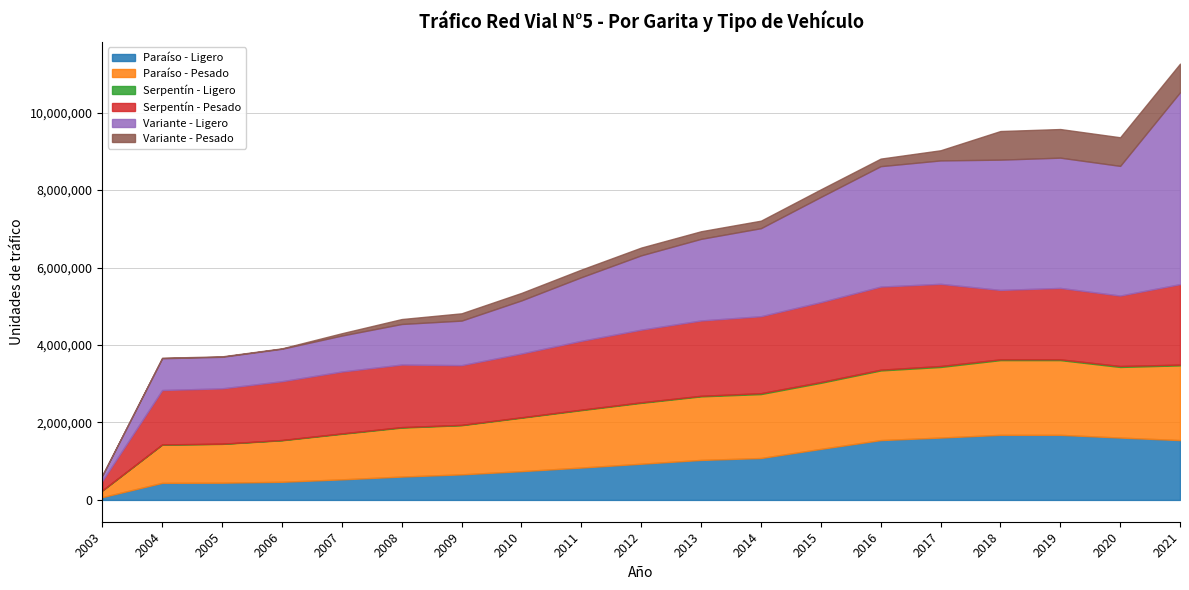

List the series in order of their peak value, highest first.

Variante - Ligero, Serpentín - Pesado, Paraíso - Pesado, Paraíso - Ligero, Variante - Pesado, Serpentín - Ligero